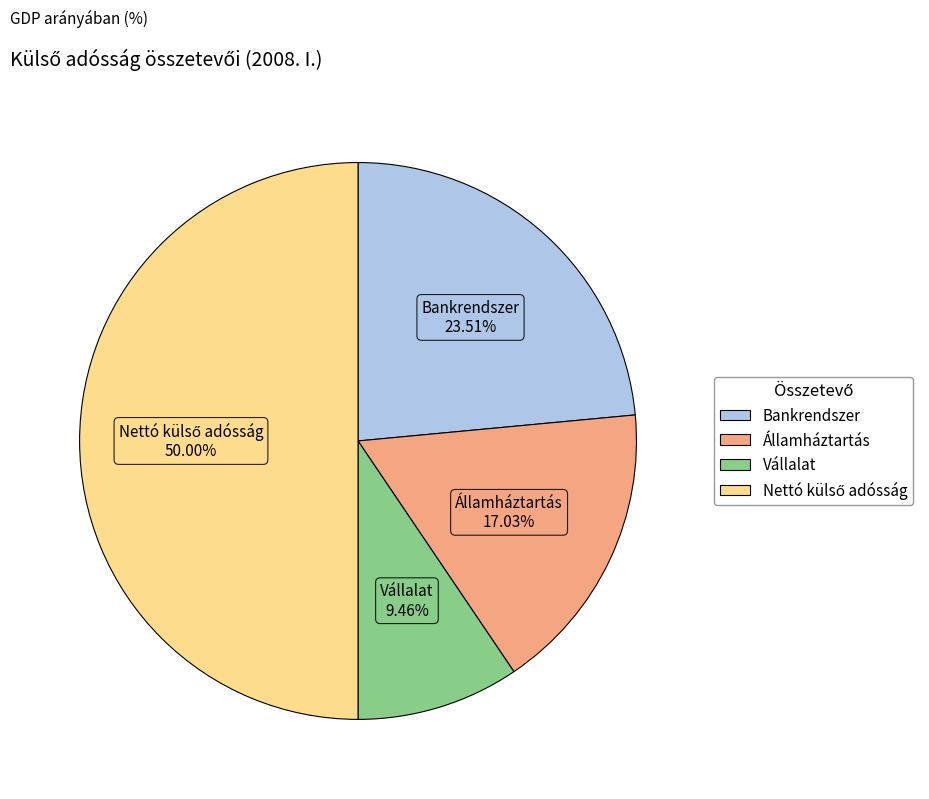

How much of the chart is everything except Bankrendszer?

76.5%